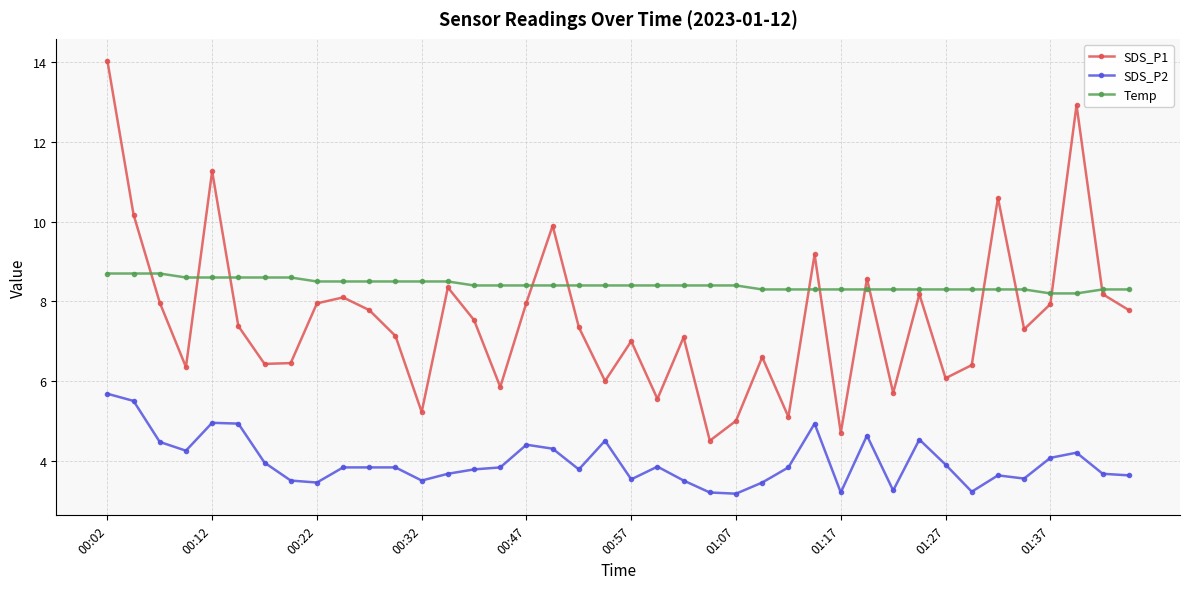

What is the value of the SDS_P1 point at the 9th from the left?

8.0